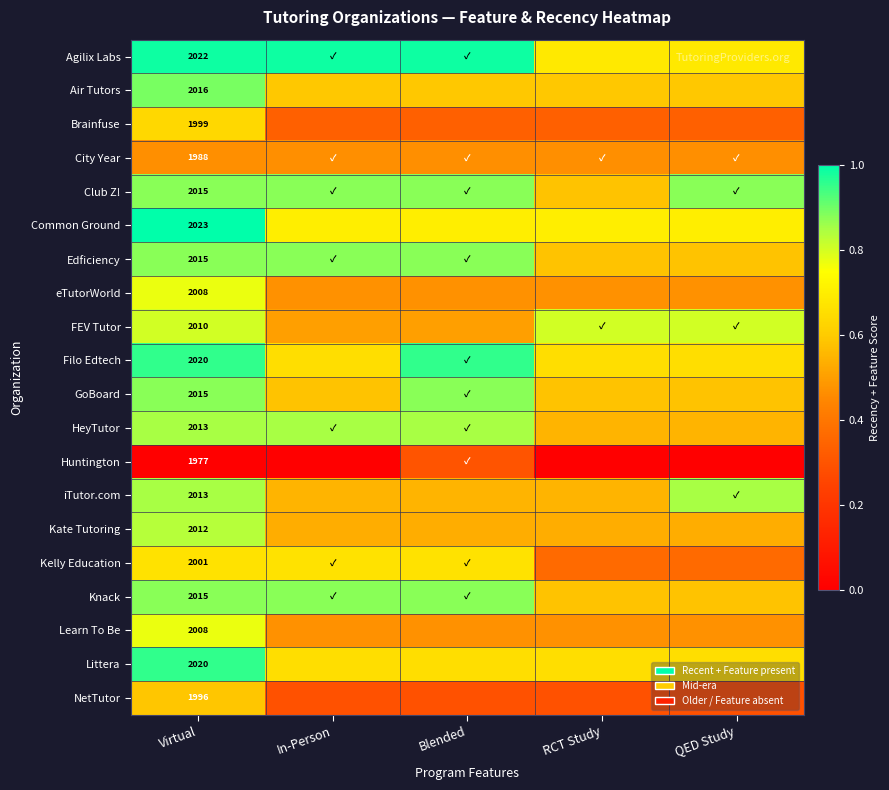

The Agilix Labs series shows 1.0 at In-Person. True or false?

True